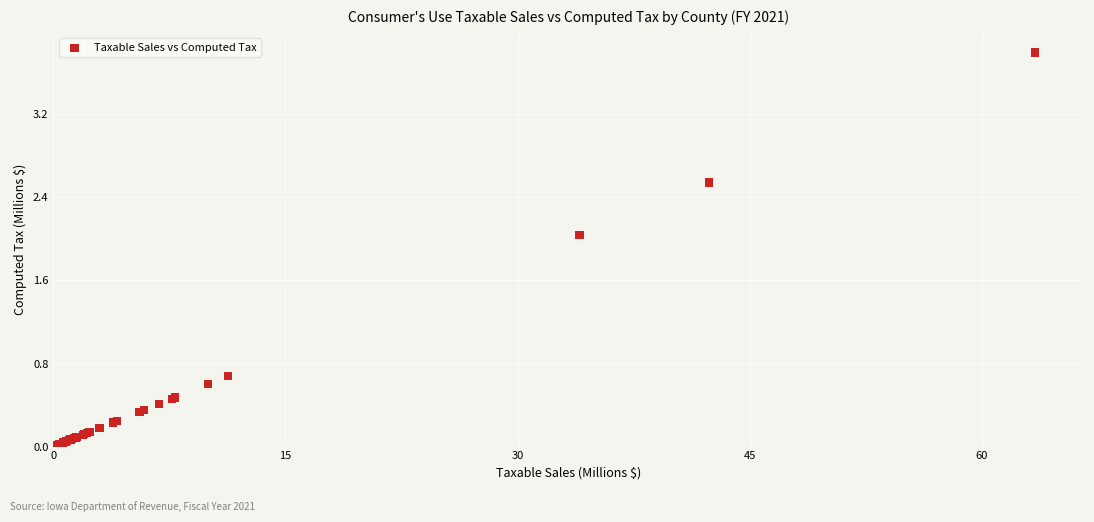

What Y value in the scatter plot is closest to 1?

0.7